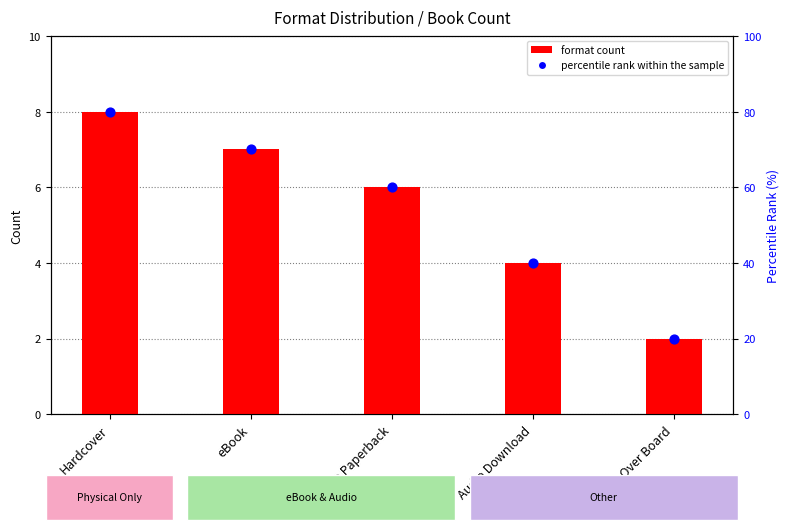

At which category is the sum across all series the highest?

Hardcover